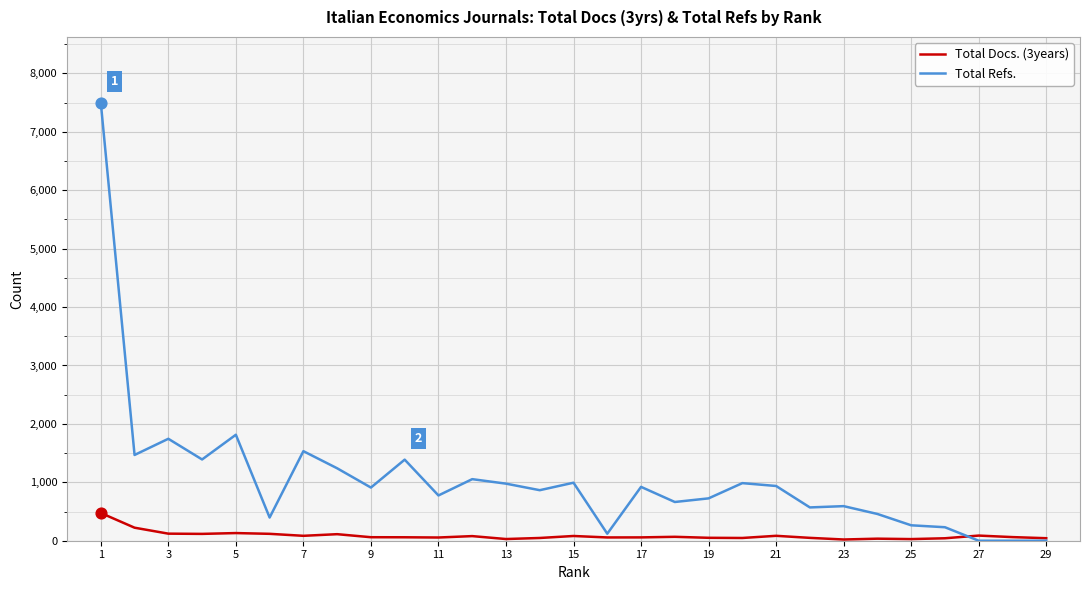

Which series has the widest spread of values?

Total Refs.